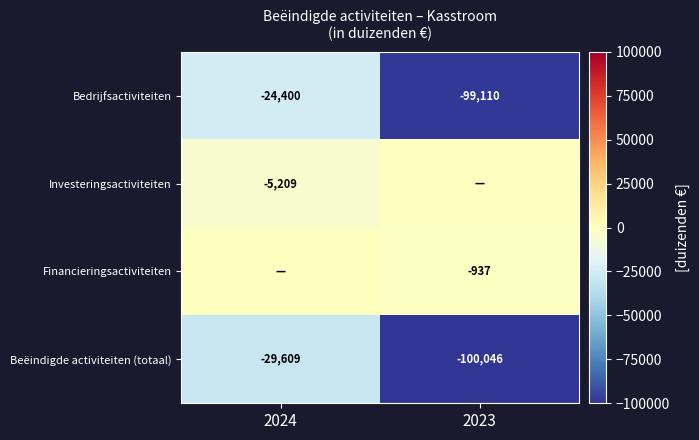

What is the difference between the maximum and minimum values in the Beëindigde activiteiten (totaal) series?

70437